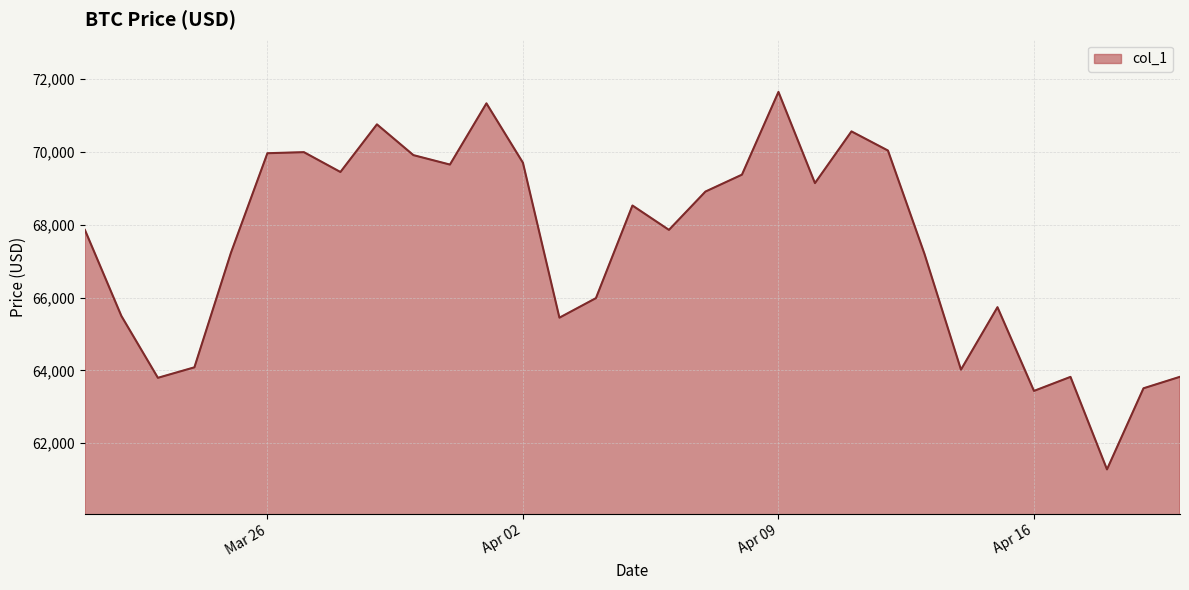

What is the smallest value displayed?

61280.5